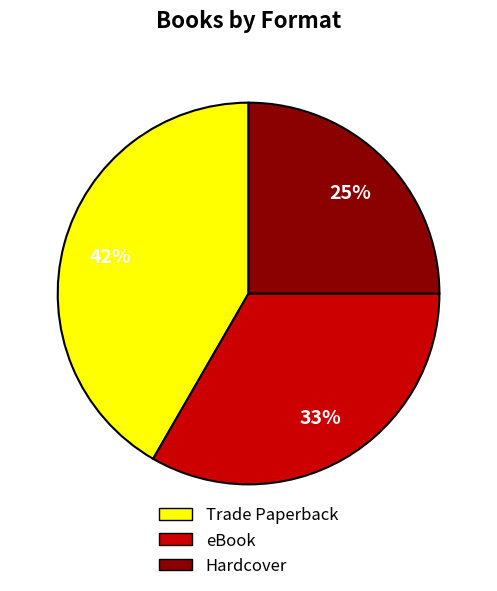

Is it true that eBook is 33% of the pie?

True